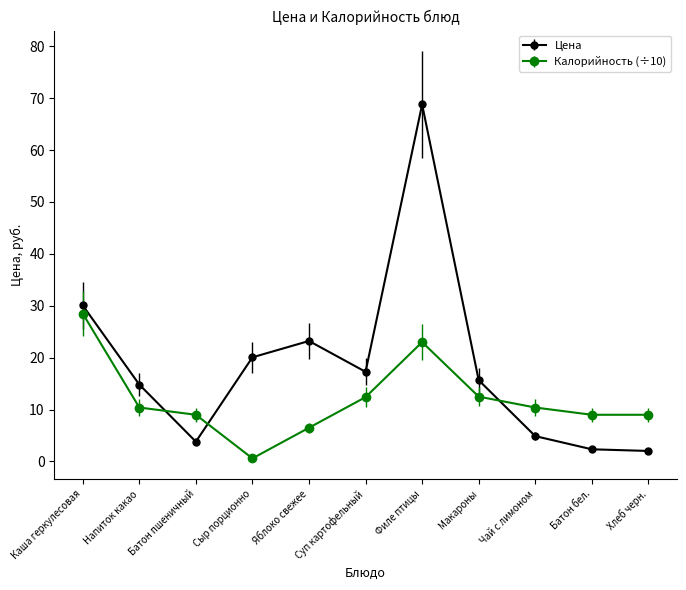

What is the approximate value of Цена at Макароны?

15.7